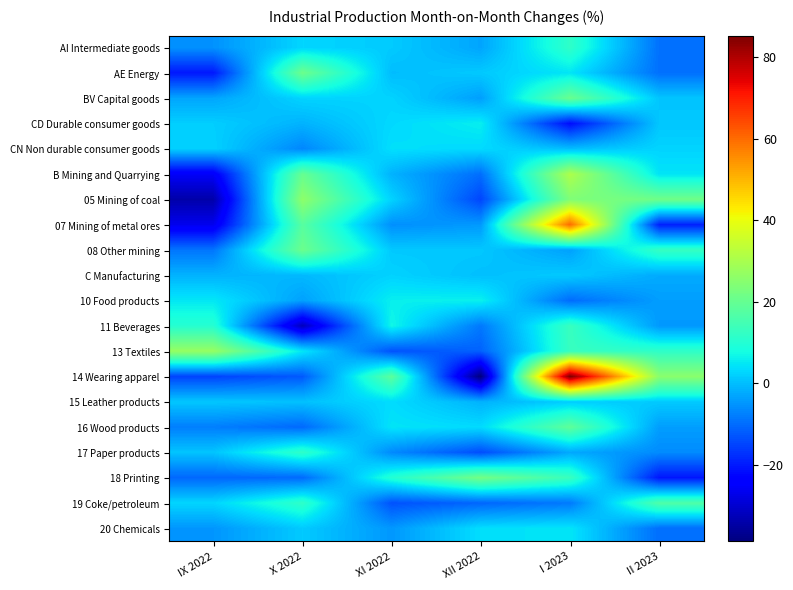

How many series are shown in this chart?

20